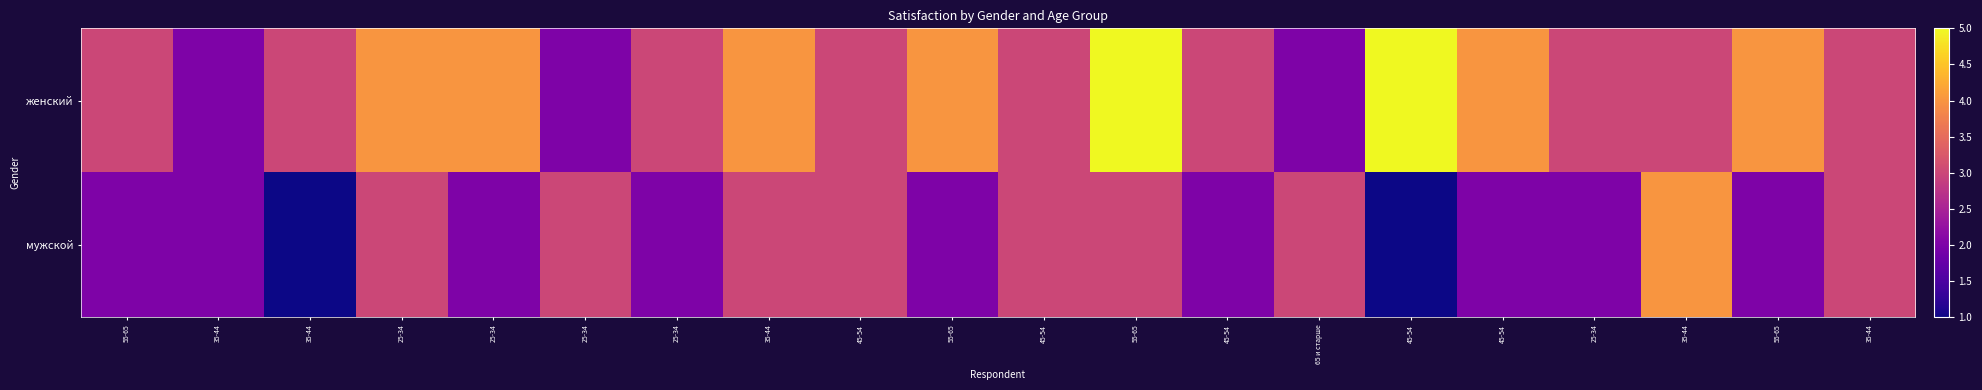

Between 25-34 and 25-34, which is larger?

25-34